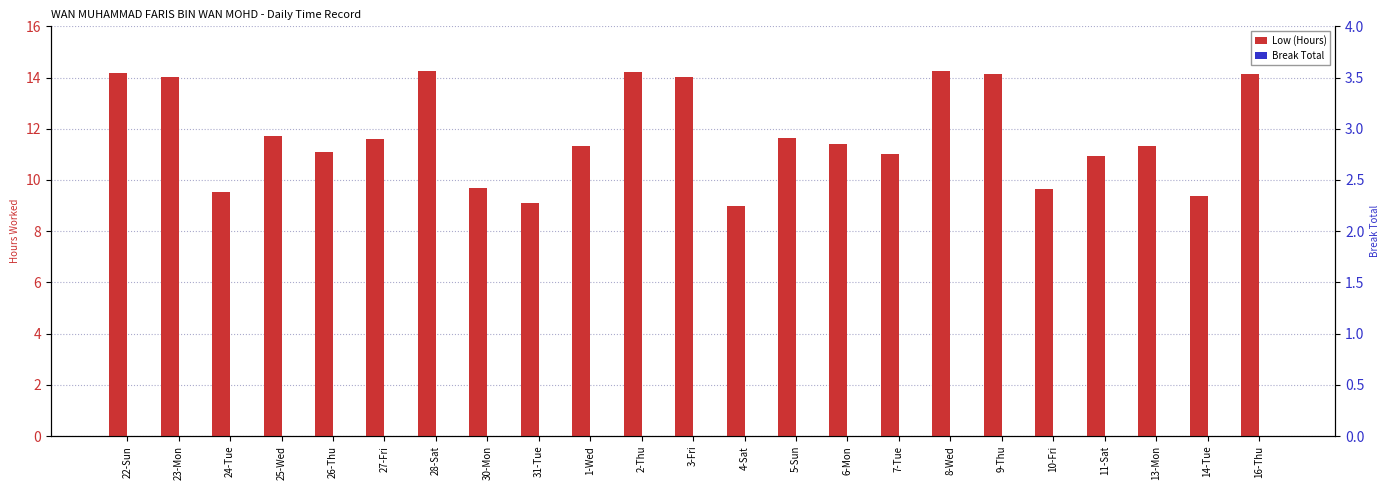

What is the label of the 3rd bar from the left?

24-Tue